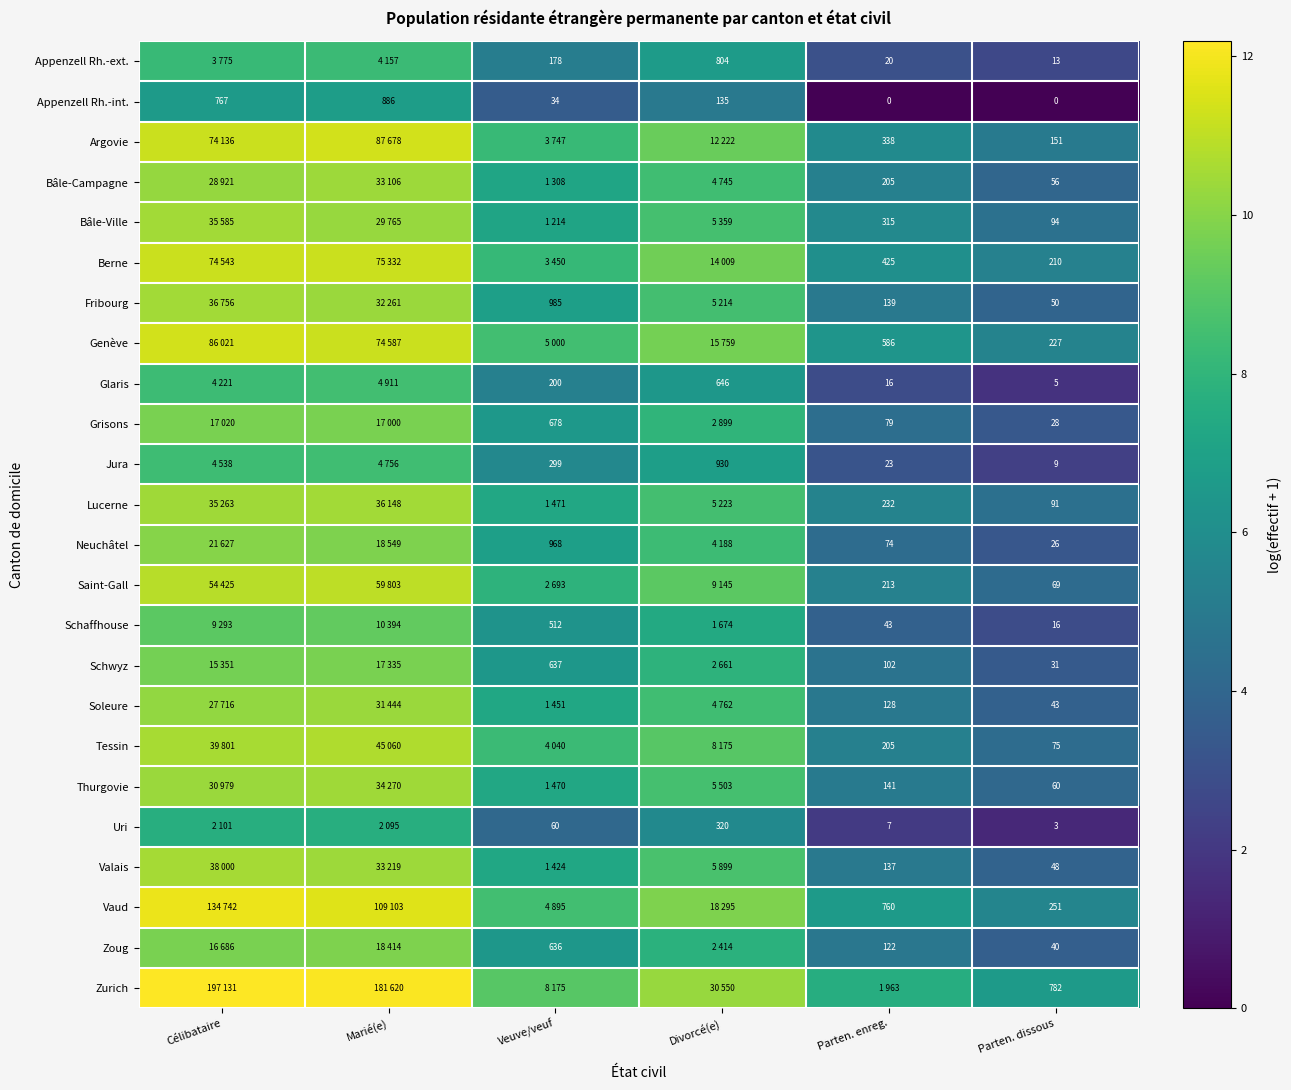

The Jura series shows 3.1 at Célibataire. True or false?

False